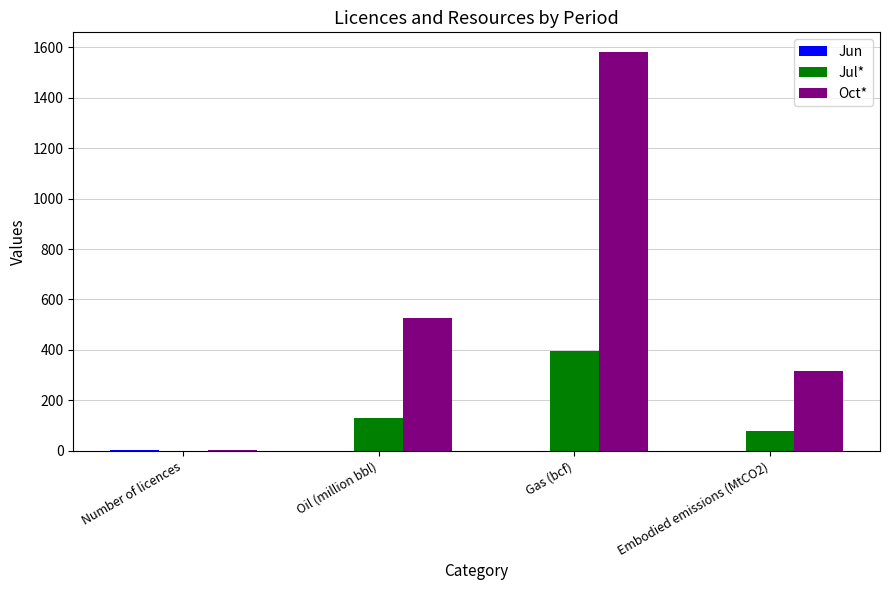

How many groups of bars are there?

4